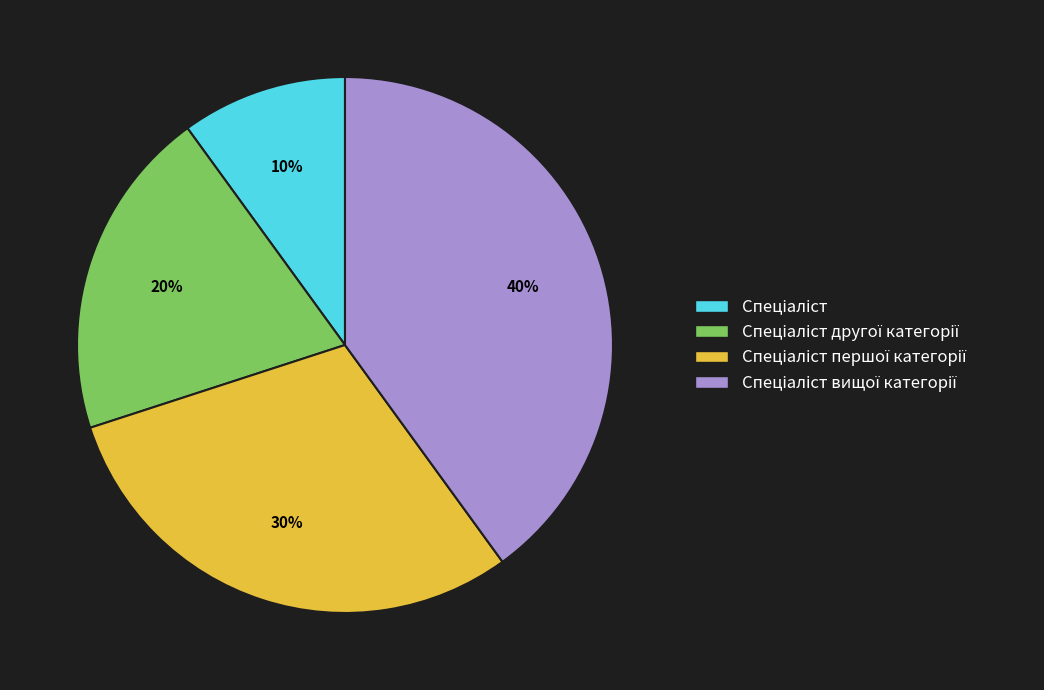

How many segments does this pie chart have?

4